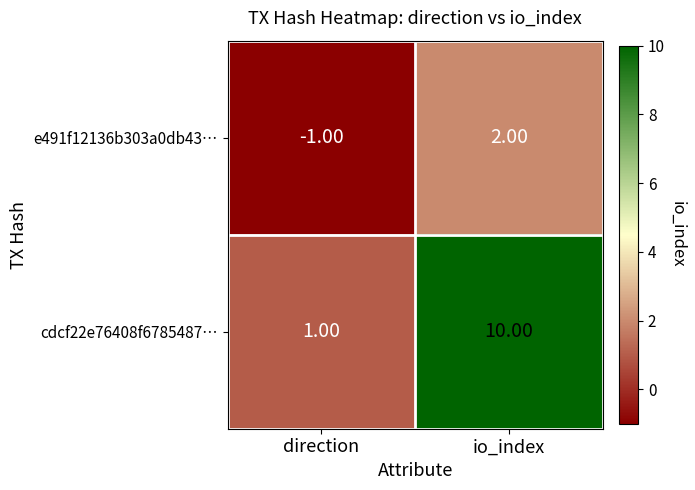

At which category is the sum across all series the highest?

io_index